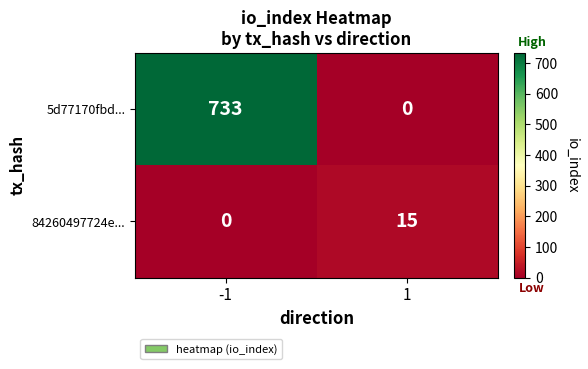

At -1, list the series in order from largest to smallest.

5d77170fbd..., 84260497724e...